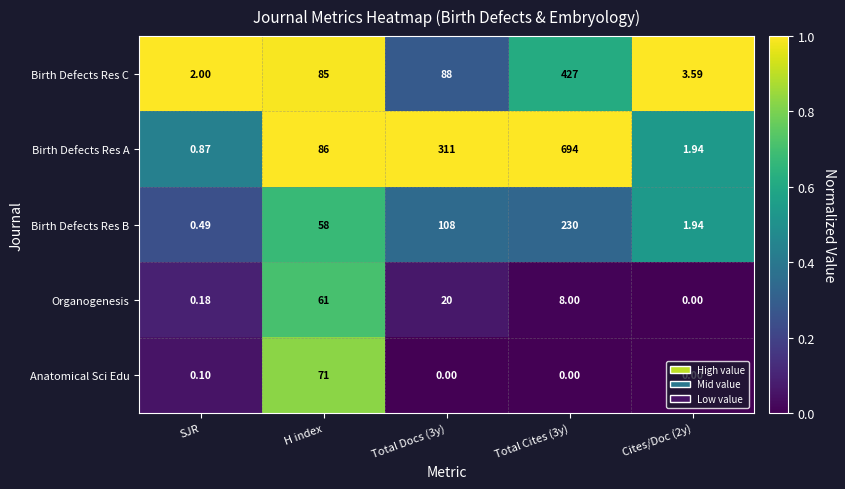

At how many categories does at least one series exceed 0?

5